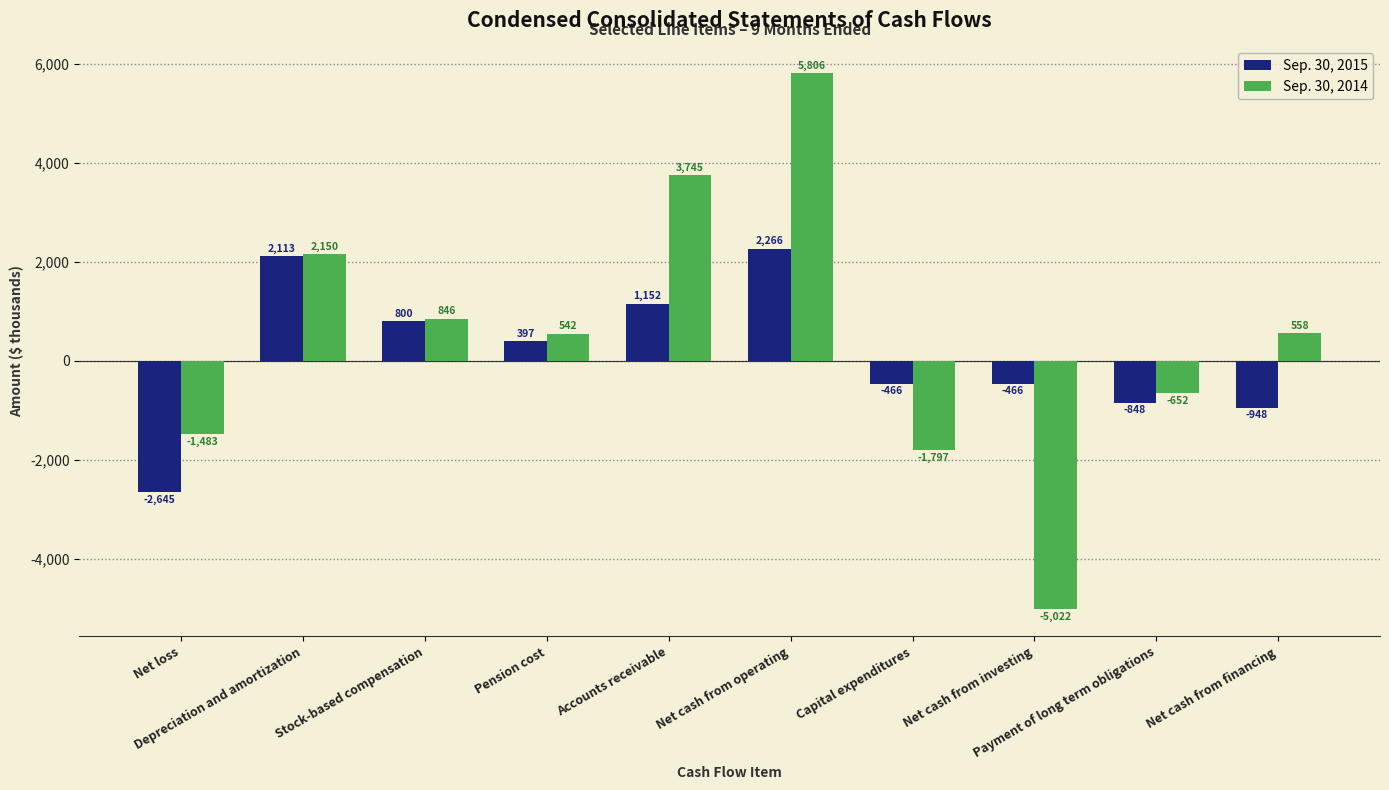

How many values in Sep. 30, 2015 are above zero?

5